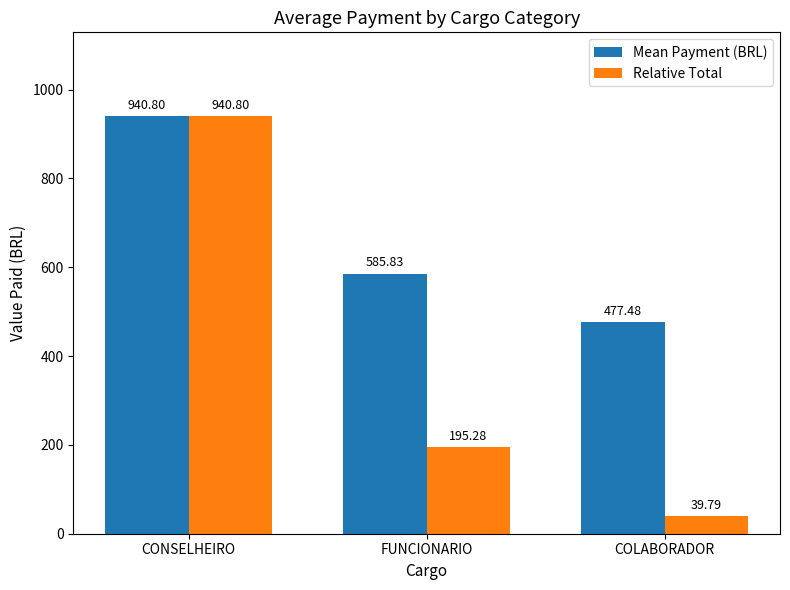

What is the difference between the Mean Payment (BRL) values at FUNCIONARIO and CONSELHEIRO?

355.0